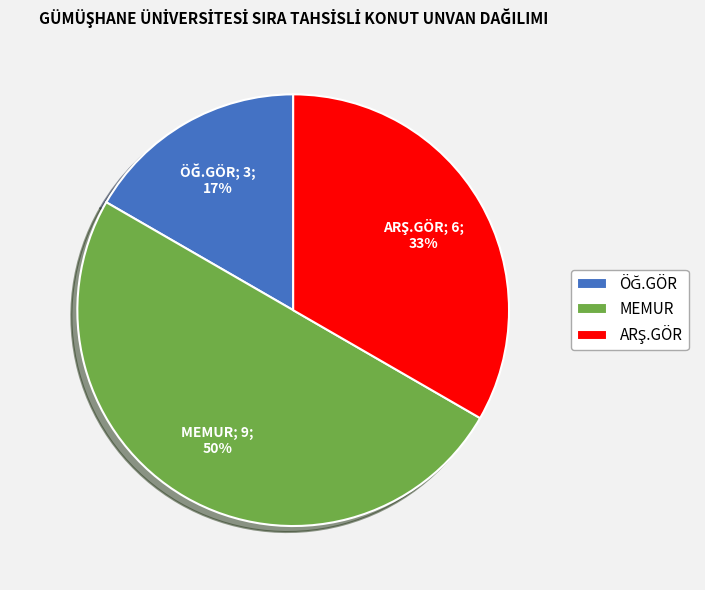

What is the largest slice in the pie chart?

MEMUR